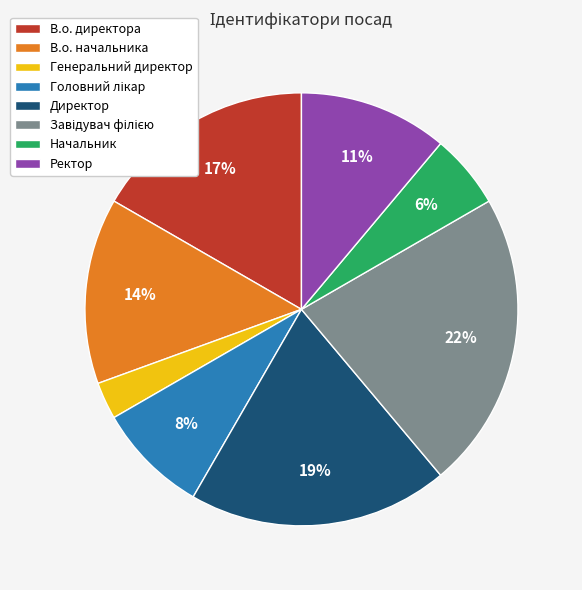

To the nearest percent, what portion does Начальник represent?

6%